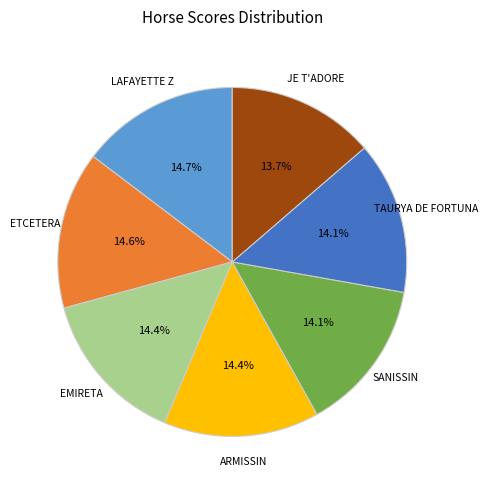

Is there any slice that represents more than half of the pie?

No